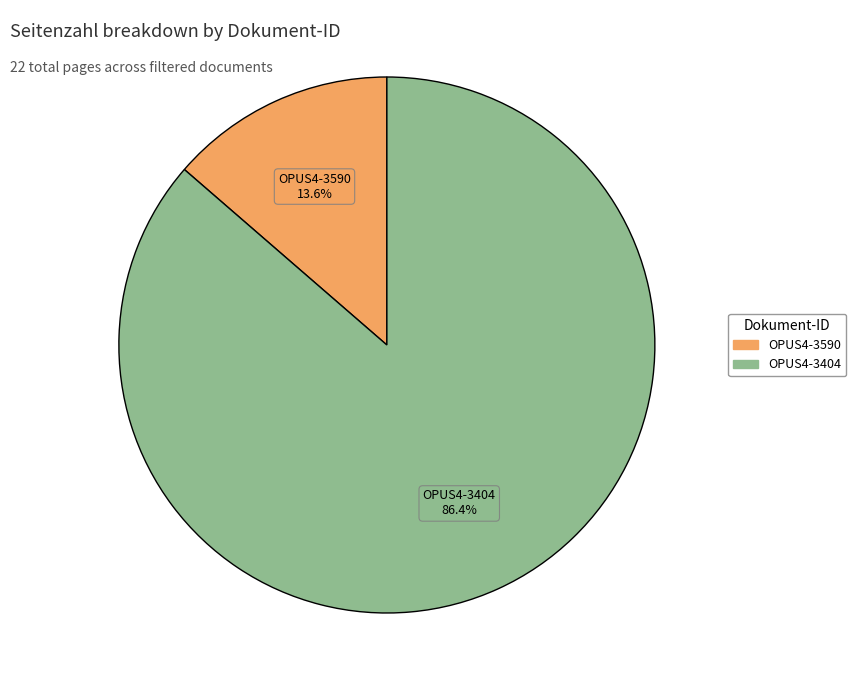

To the nearest percent, what is the difference between the largest and smallest slice percentages?

73%